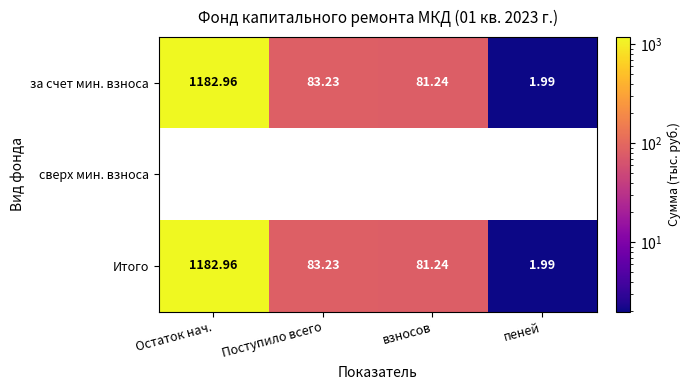

List the series in order of their peak value, highest first.

за счет мин. взноса, сверх мин. взноса, Итого